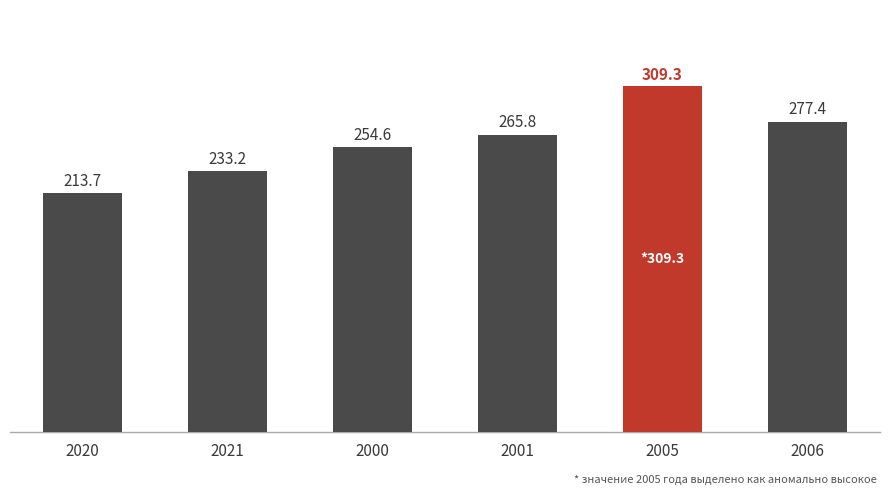

Between 2000 and 2001, which is larger?

2001